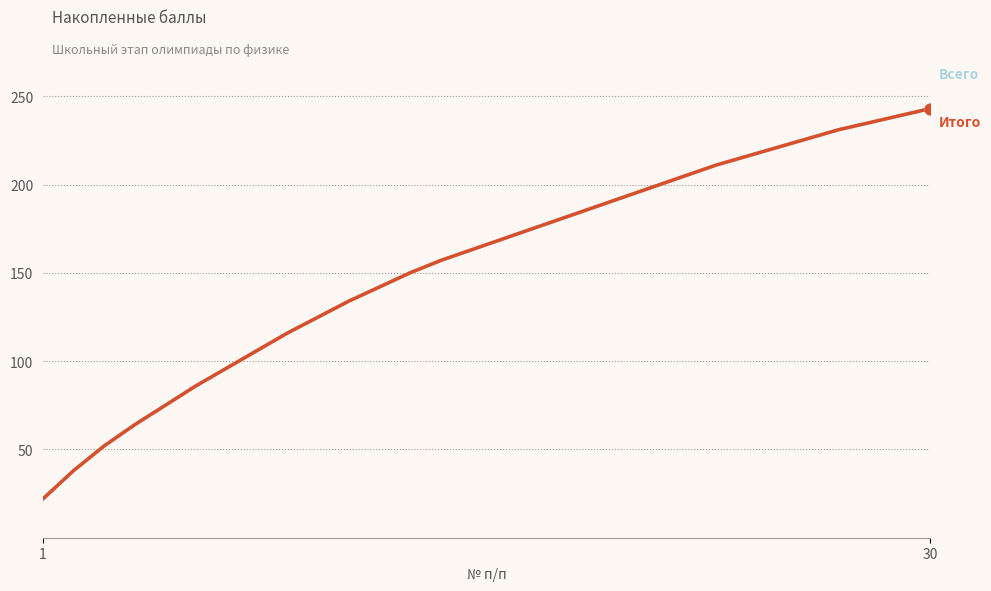

Which series reaches the maximum Y coordinate?

Всего